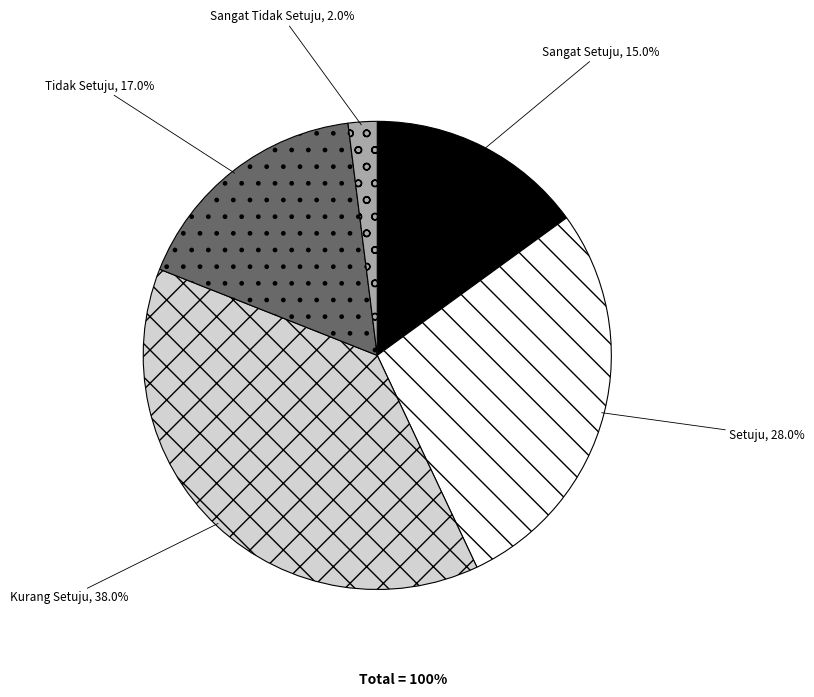

Which category has the biggest portion of the pie?

Kurang Setuju